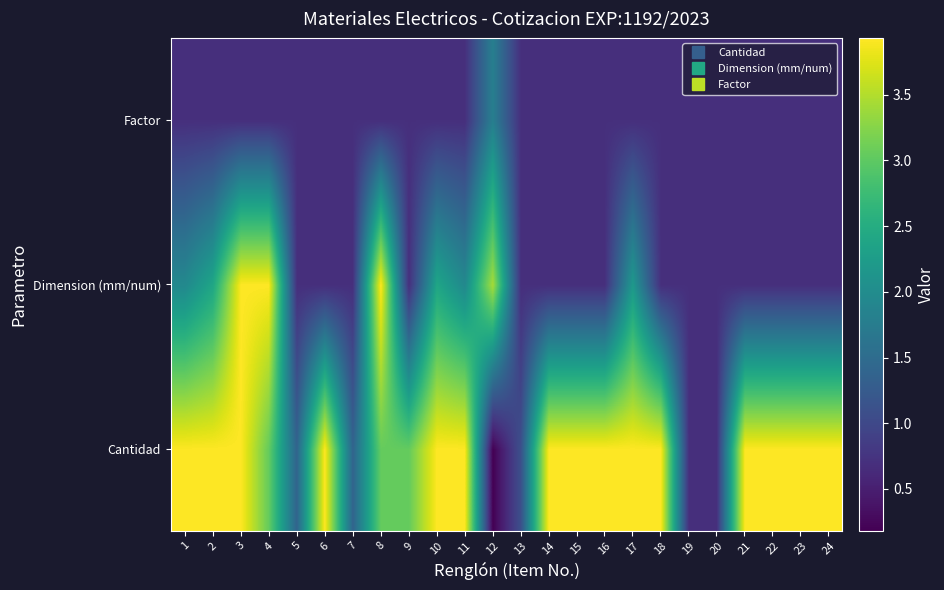

Reading left to right, list all the values displayed in this chart.

Cantidad: 1=3.9	2=3.9	3=3.9	4=3.0	5=1.4	6=3.9	7=1.4	8=3.0	9=3.0	10=3.9	11=3.9	12=0.2	13=1.1	14=3.9	15=3.9	16=3.9	17=3.9	18=3.9	19=0.7	20=0.7	21=3.9	22=3.9	23=3.9	24=3.9
Dimension (mm/num): 1=1.9	2=2.4	3=3.9	4=3.9	5=0.7	6=0.7	7=0.7	8=3.9	9=0.7	10=2.4	11=1.9	12=3.4	13=0.7	14=0.7	15=0.7	16=0.7	17=2.2	18=0.7	19=0.7	20=0.7	21=0.7	22=0.7	23=0.7	24=0.7
Factor: 1=0.7	2=0.7	3=0.7	4=0.7	5=0.7	6=0.7	7=0.7	8=0.7	9=0.7	10=0.7	11=0.7	12=1.8	13=0.7	14=0.7	15=0.7	16=0.7	17=0.7	18=0.7	19=0.7	20=0.7	21=0.7	22=0.7	23=0.7	24=0.7